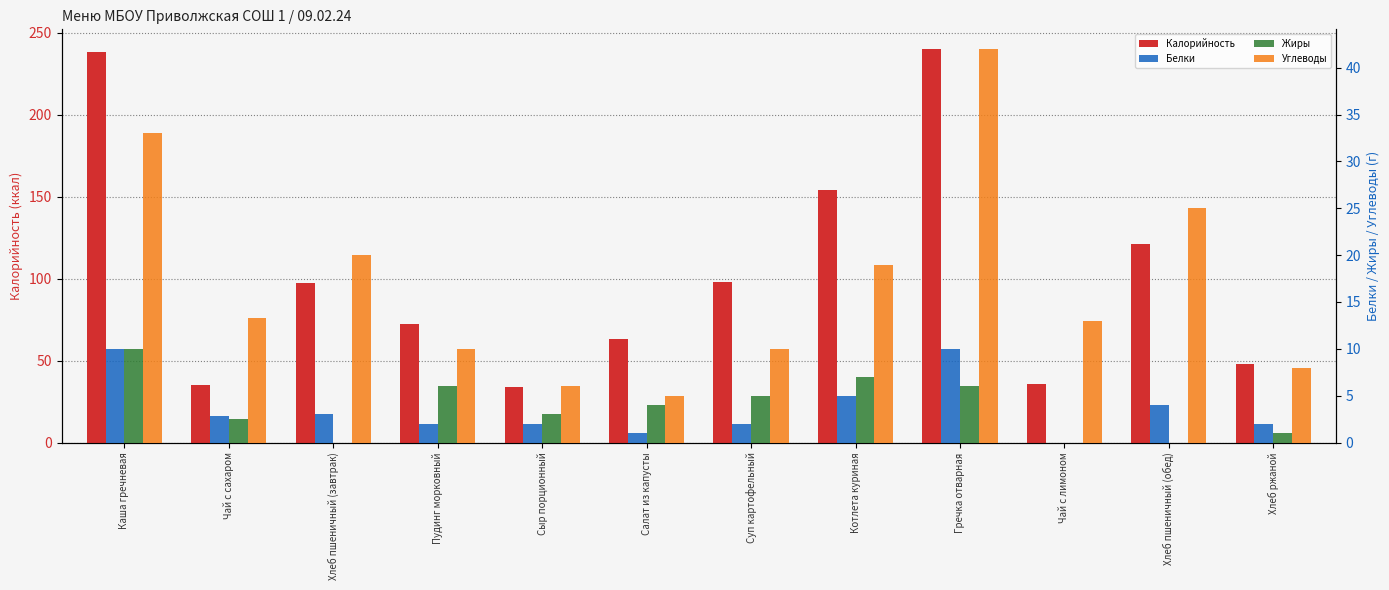

At Гречка отварная, list the series in order from largest to smallest.

Калорийность, Углеводы, Белки, Жиры